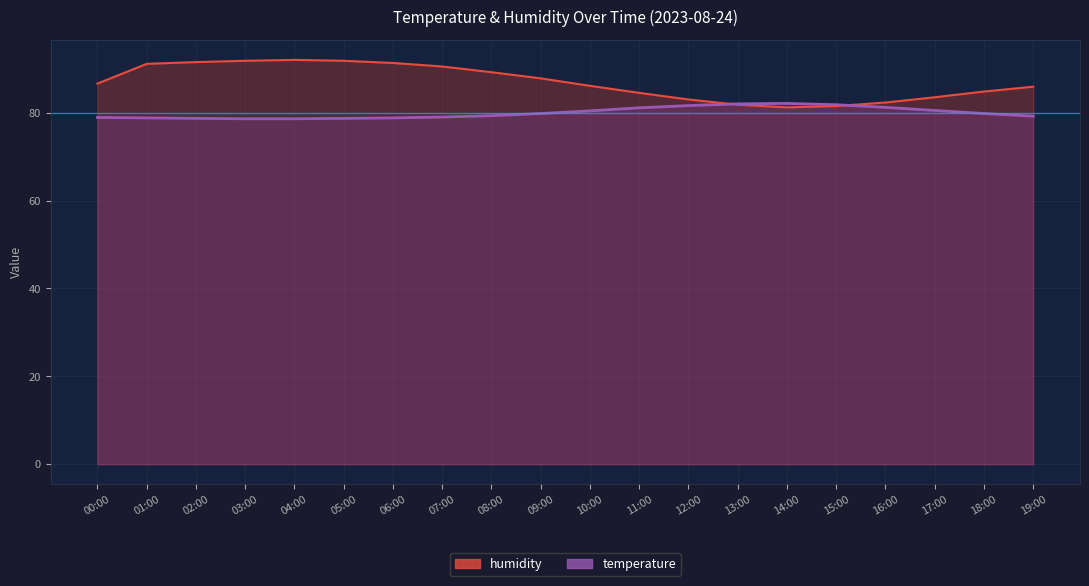

What is the value of the humidity point at the 18th from the left?

83.5